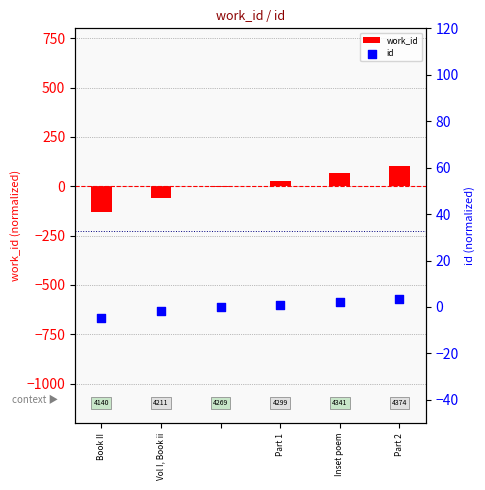

What are all the series names shown in the legend?

work_id, id